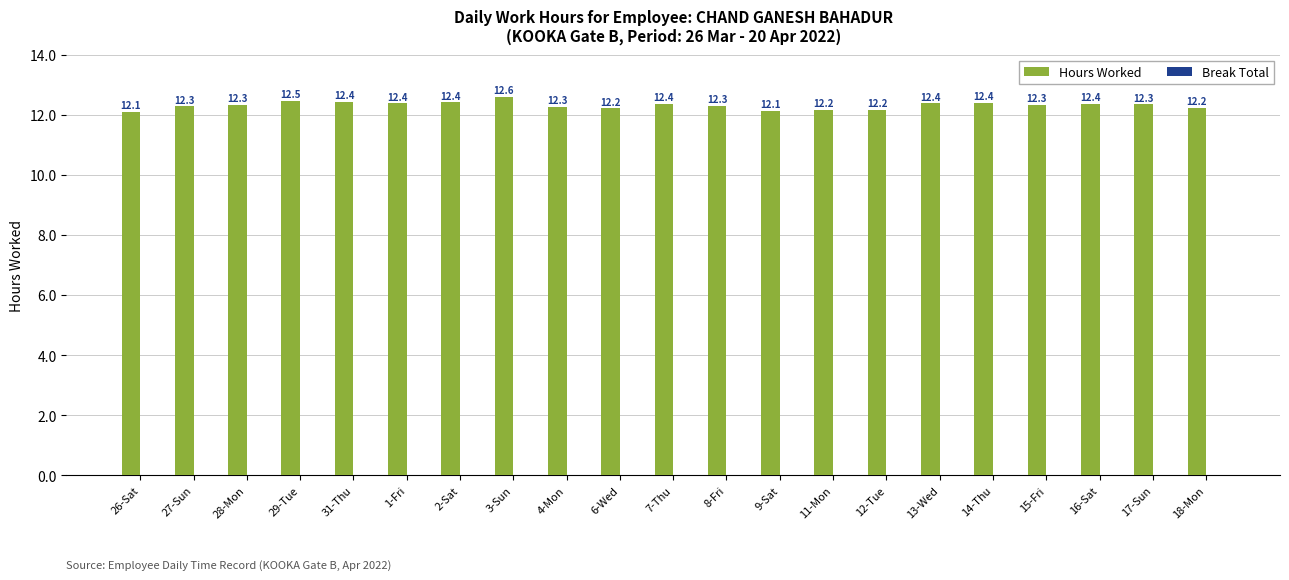

What is the change in value from 26-Sat to 3-Sun?

+0.5